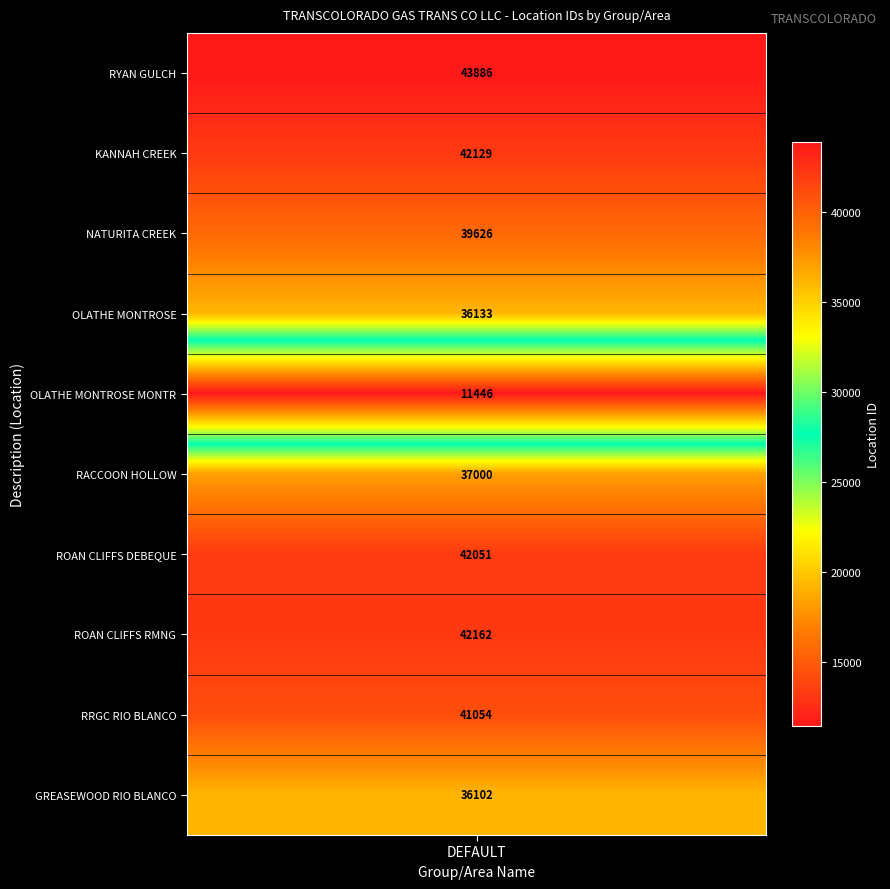

Which series changed the most between 2 and 7?

DEFAULT